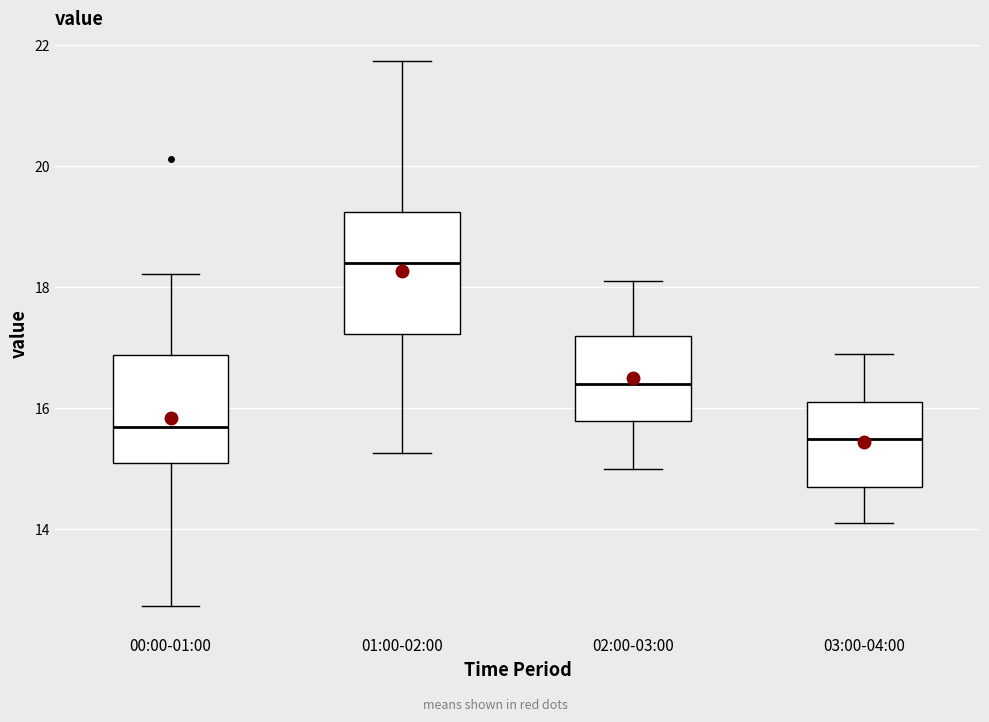

Which box's median line is the highest?

01:00-02:00